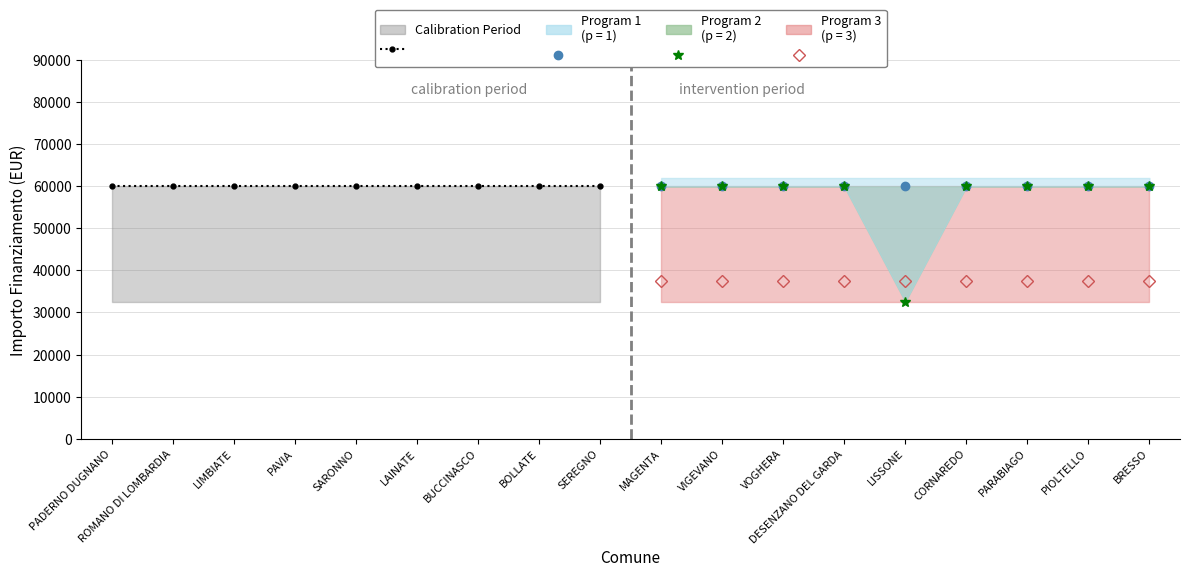

What is the value of the Concludo (calibration) point at the 9th from the left?

59966